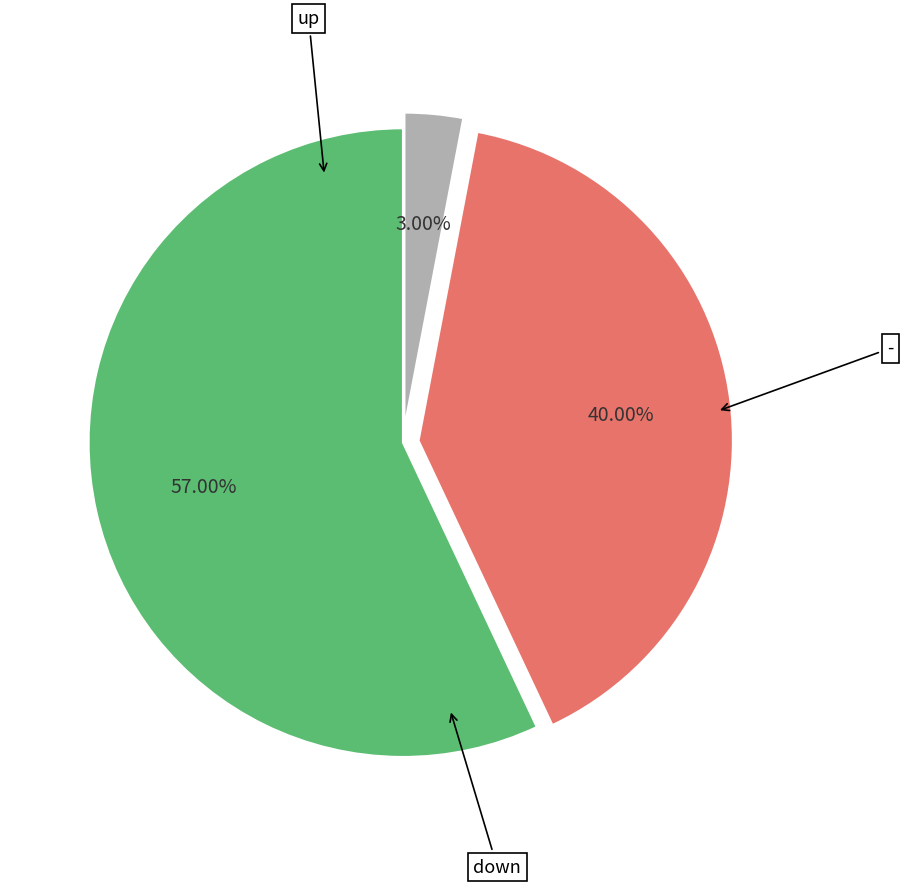

How many slices are in this pie chart?

3